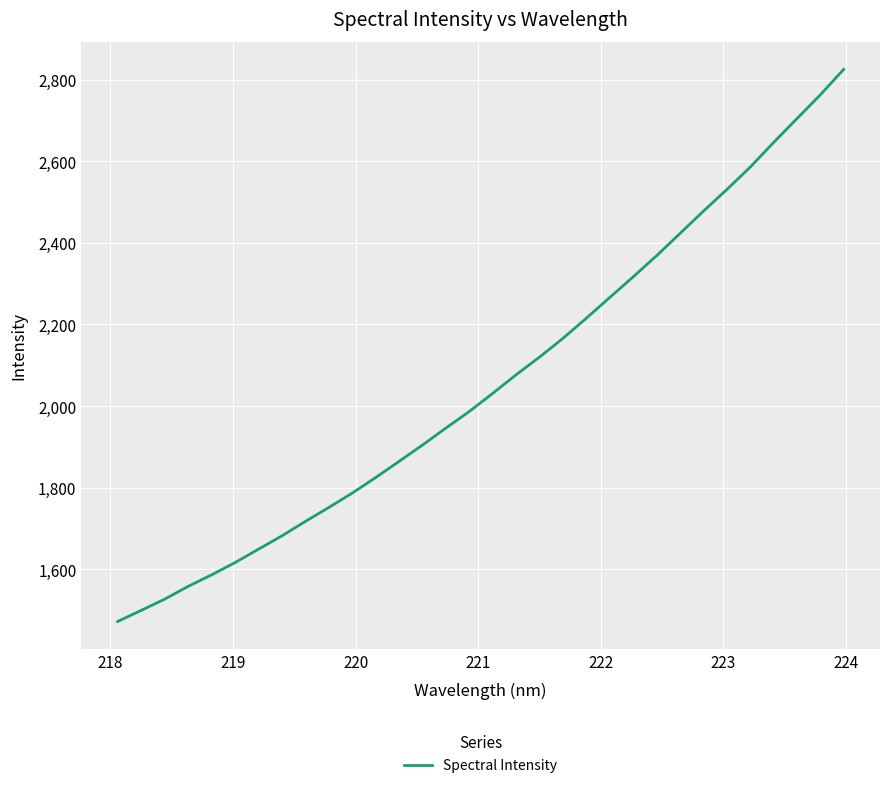

What is the maximum value shown in the chart?

2825.9